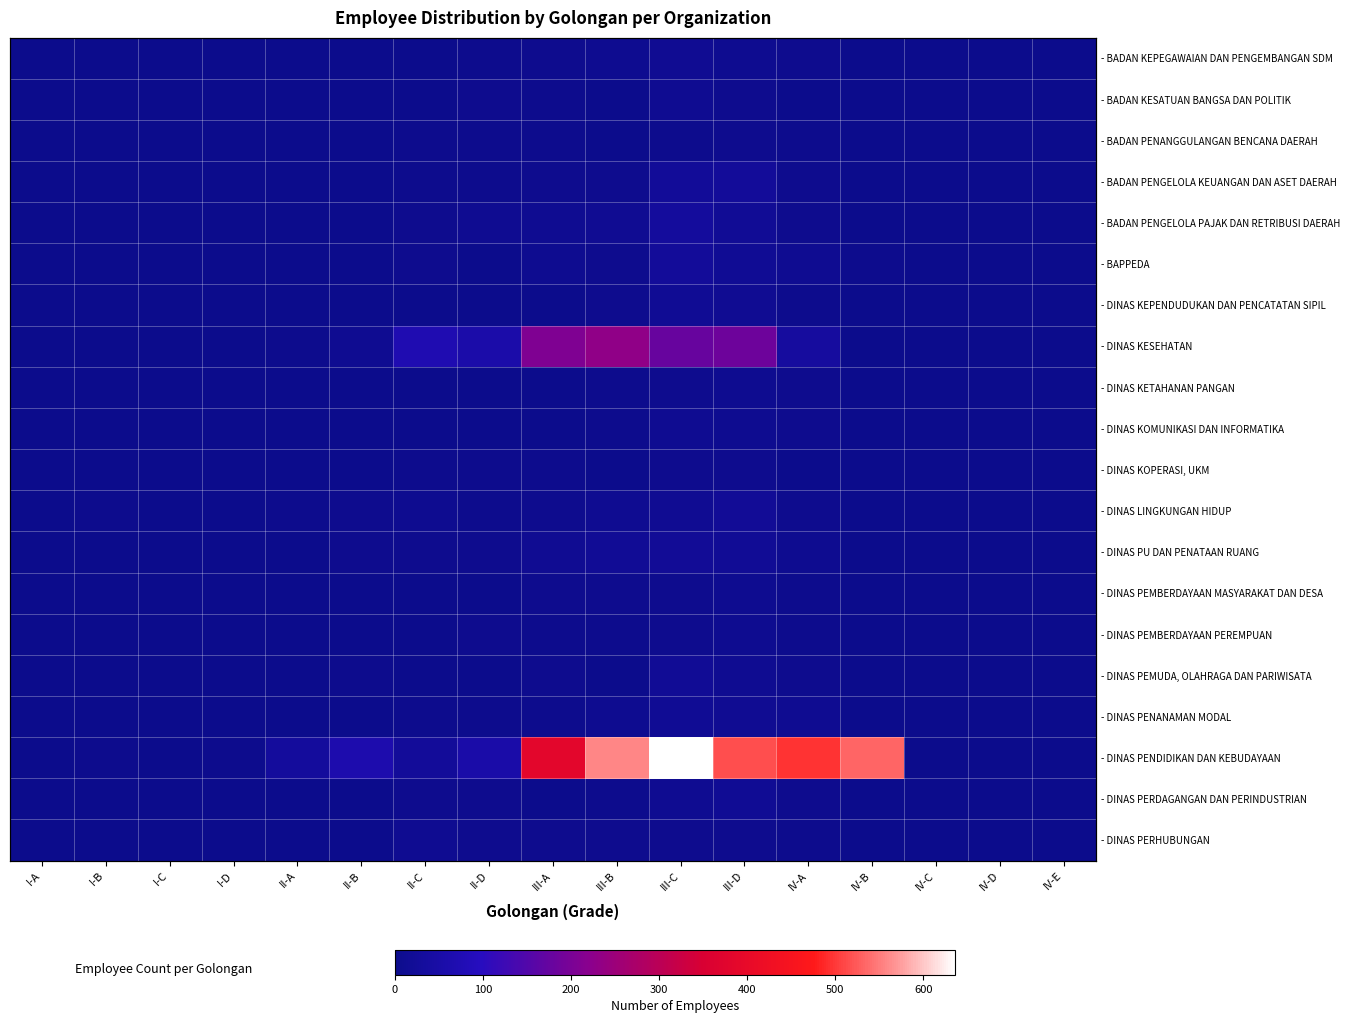

What is the sum of the - DINAS KESEHATAN values at II-D and II-A?

61